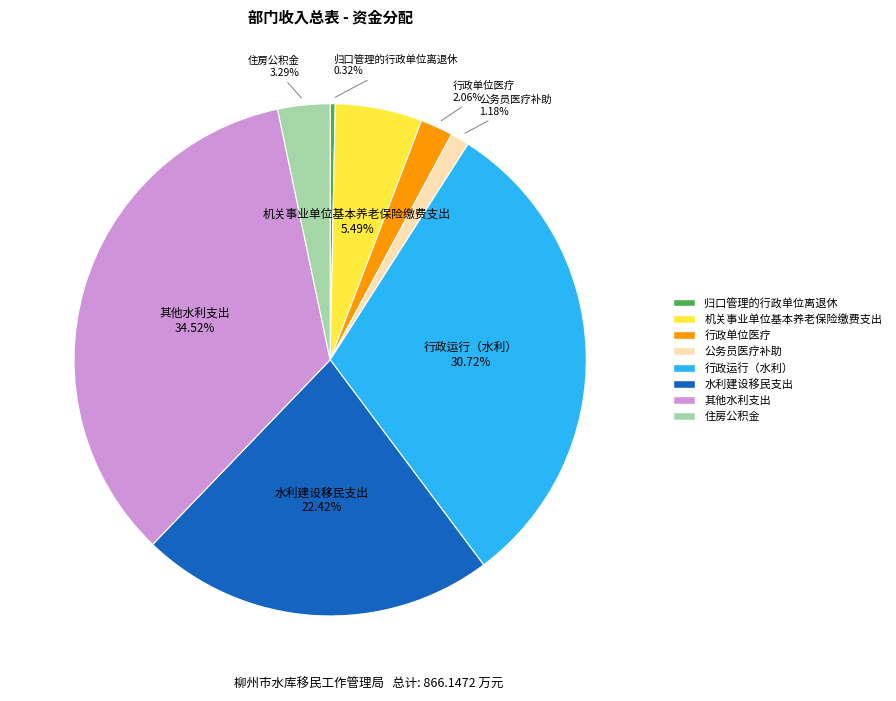

Rank the categories by value from lowest to highest.

归口管理的行政单位离退休, 公务员医疗补助, 行政单位医疗, 住房公积金, 机关事业单位基本养老保险缴费支出, 水利建设移民支出, 行政运行（水利）, 其他水利支出